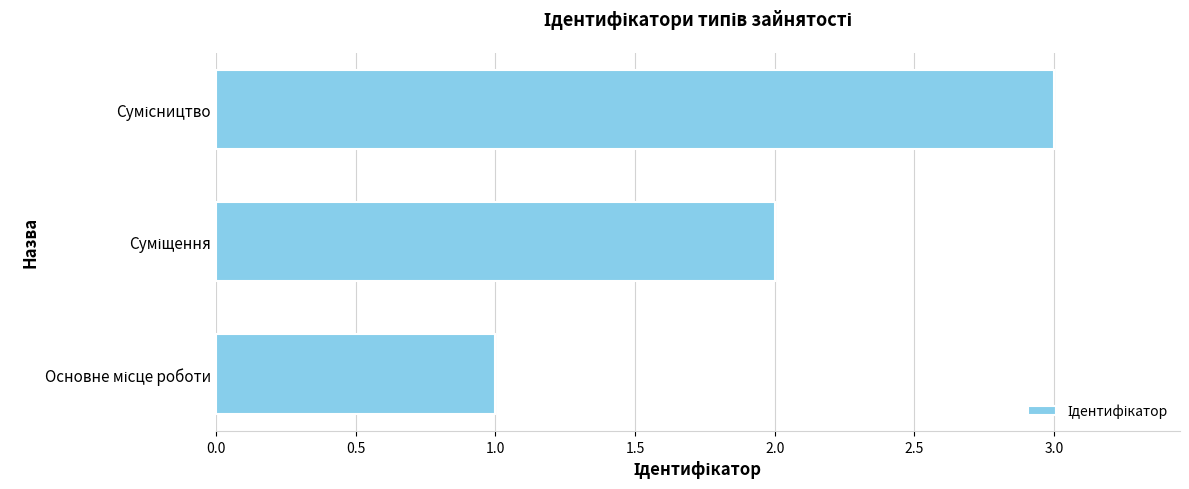

What is the maximum value shown in the chart?

3